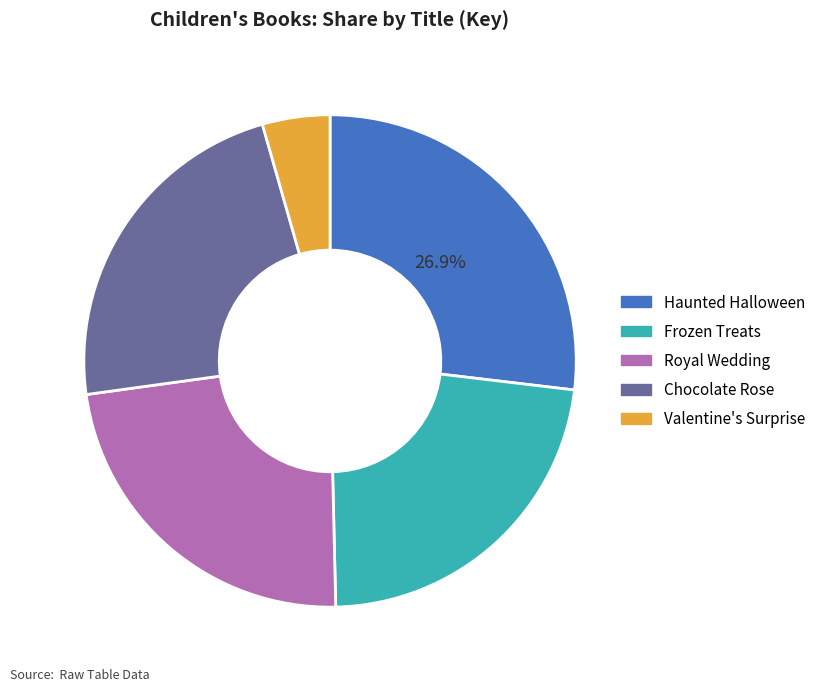

How many segments does this pie chart have?

5